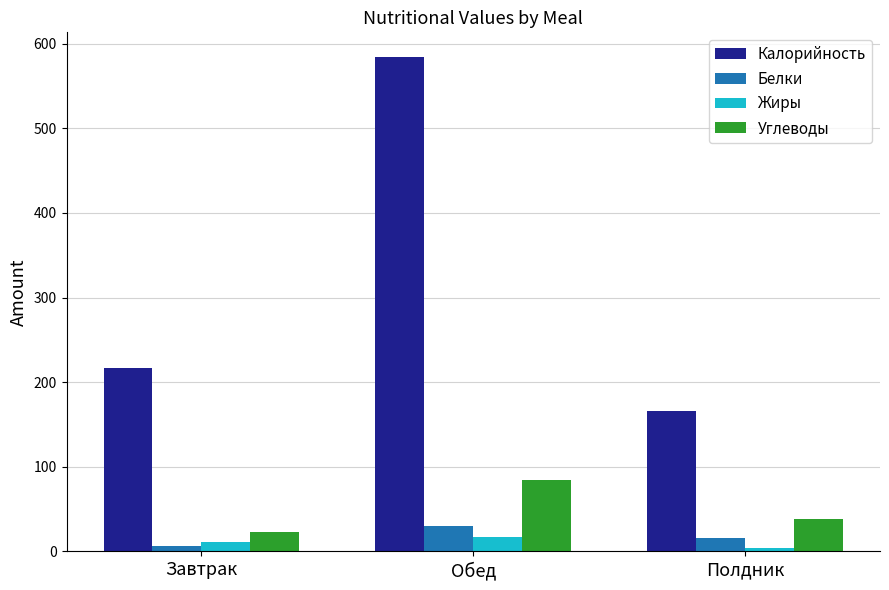

How many groups of bars are there?

3